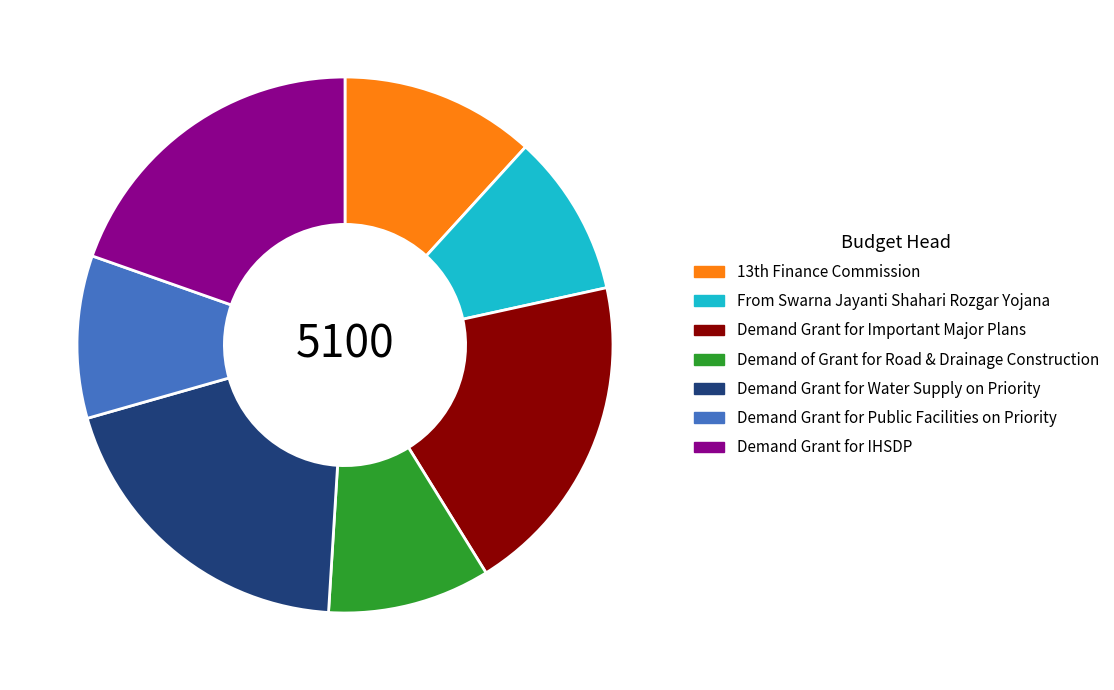

True or false: From Swarna Jayanti Shahari Rozgar Yojana accounts for 21% of the total.

False